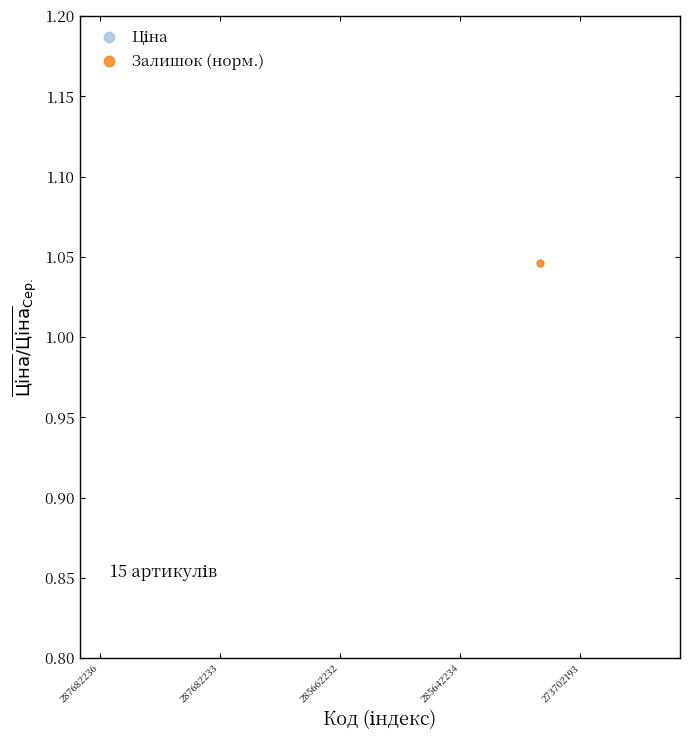

Rank the series by their maximum value, from highest to lowest.

Ціна, Залишок (норм.)